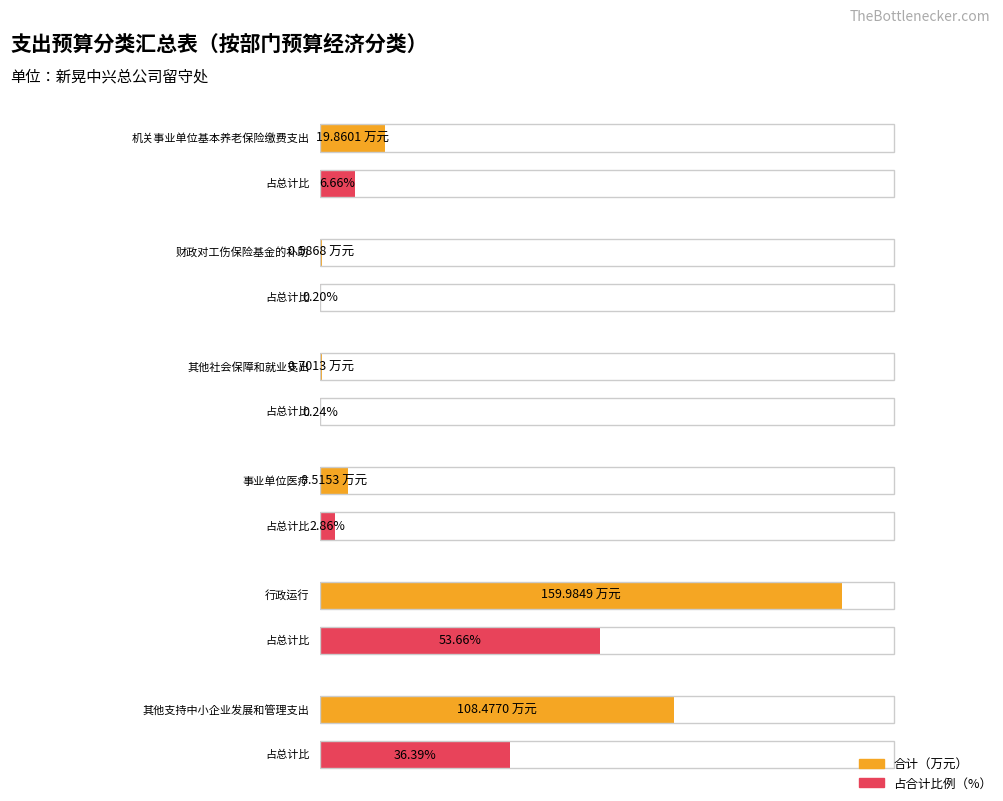

Count the number of categories in the chart.

6